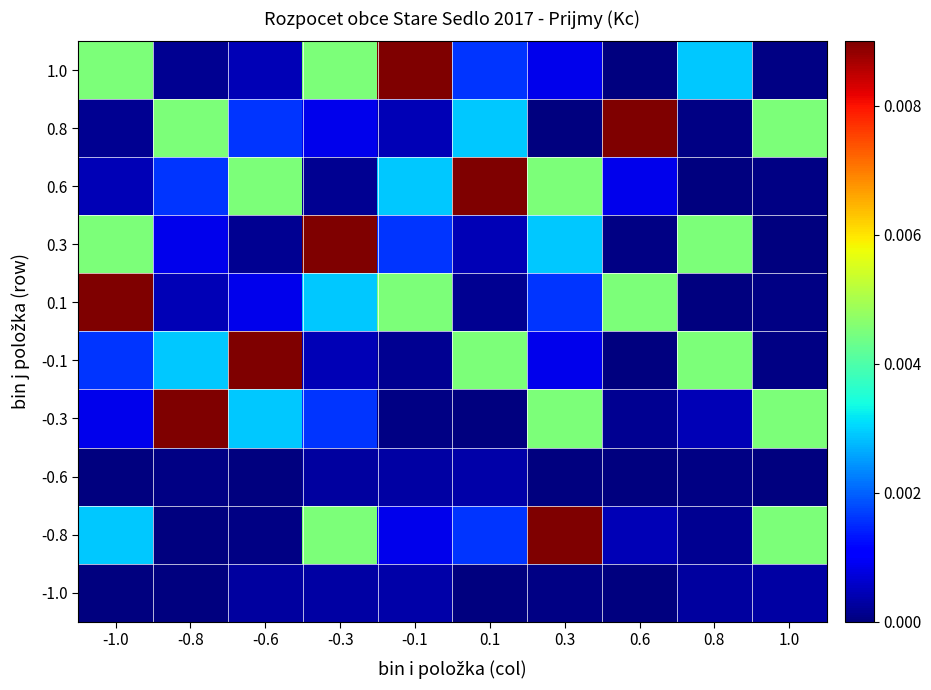

List the series in order of their peak value, lowest first.

-0.6, -1.0, 1.0, 0.8, 0.6, 0.3, 0.1, -0.1, -0.3, -0.8